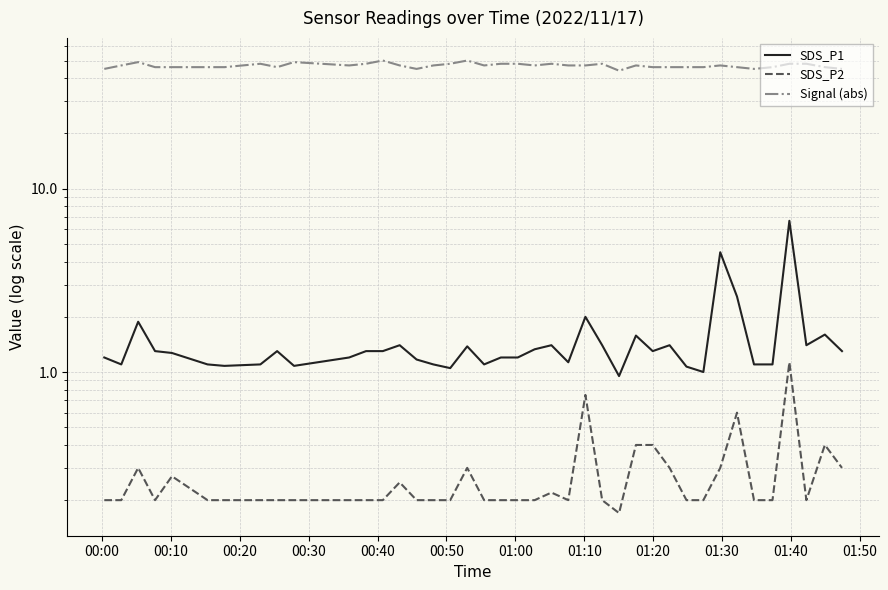

Which series has the widest spread of values?

Signal (abs)